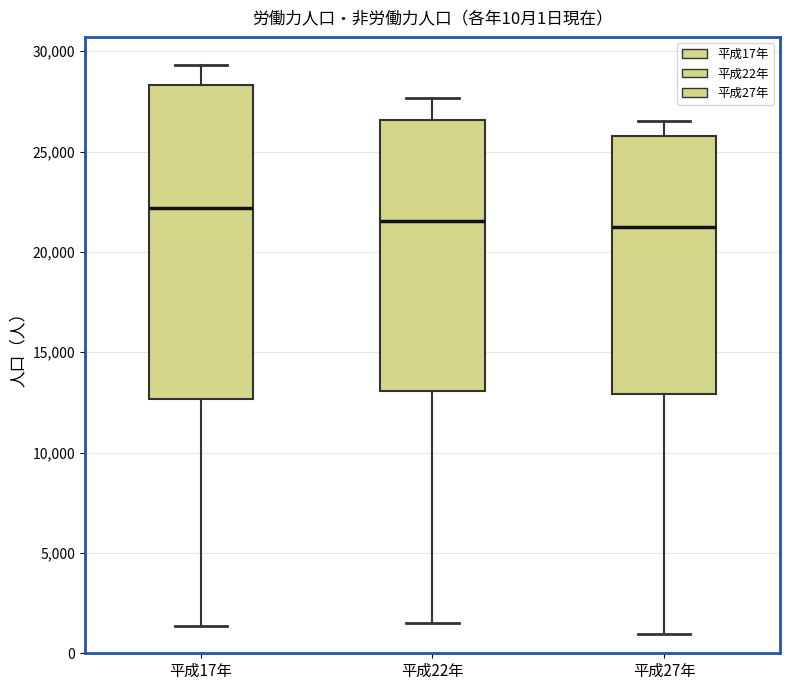

Comparing the boxes themselves (not the whiskers), which one is the tallest?

平成17年